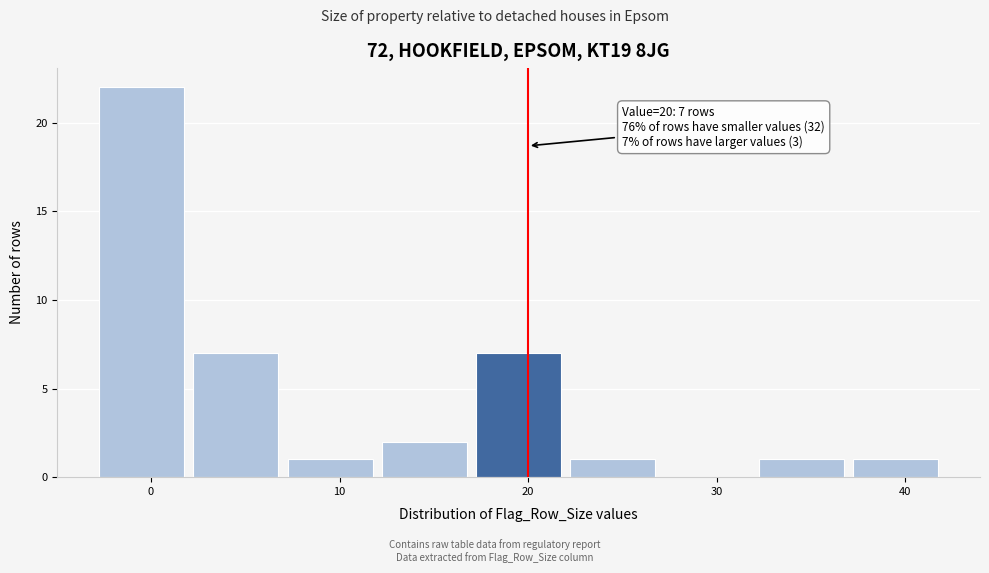

Which range on the x-axis has the tallest bar?

-3 to 2